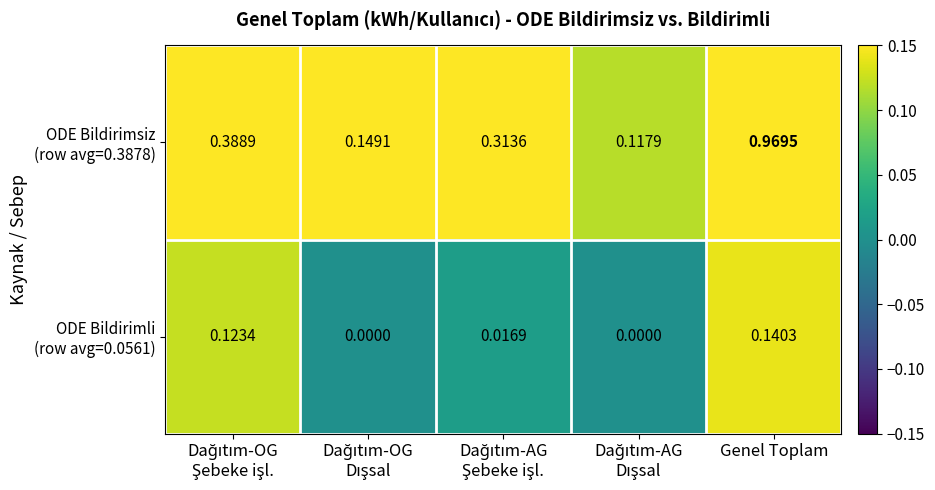

At which category is the sum across all series the highest?

Genel Toplam